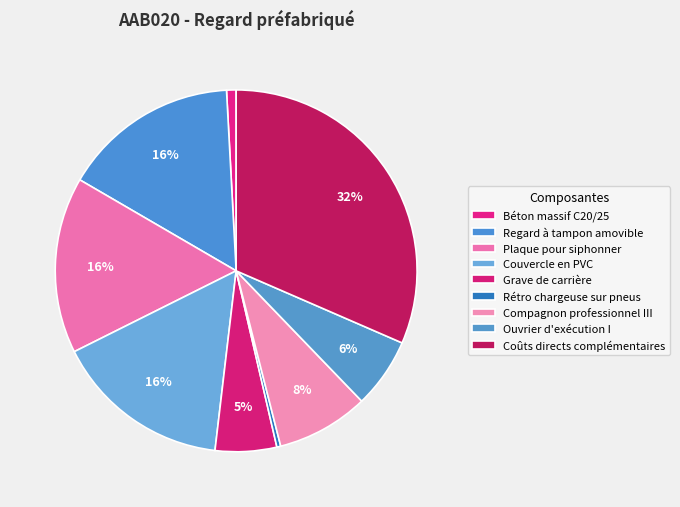

How many slices are in this pie chart?

9